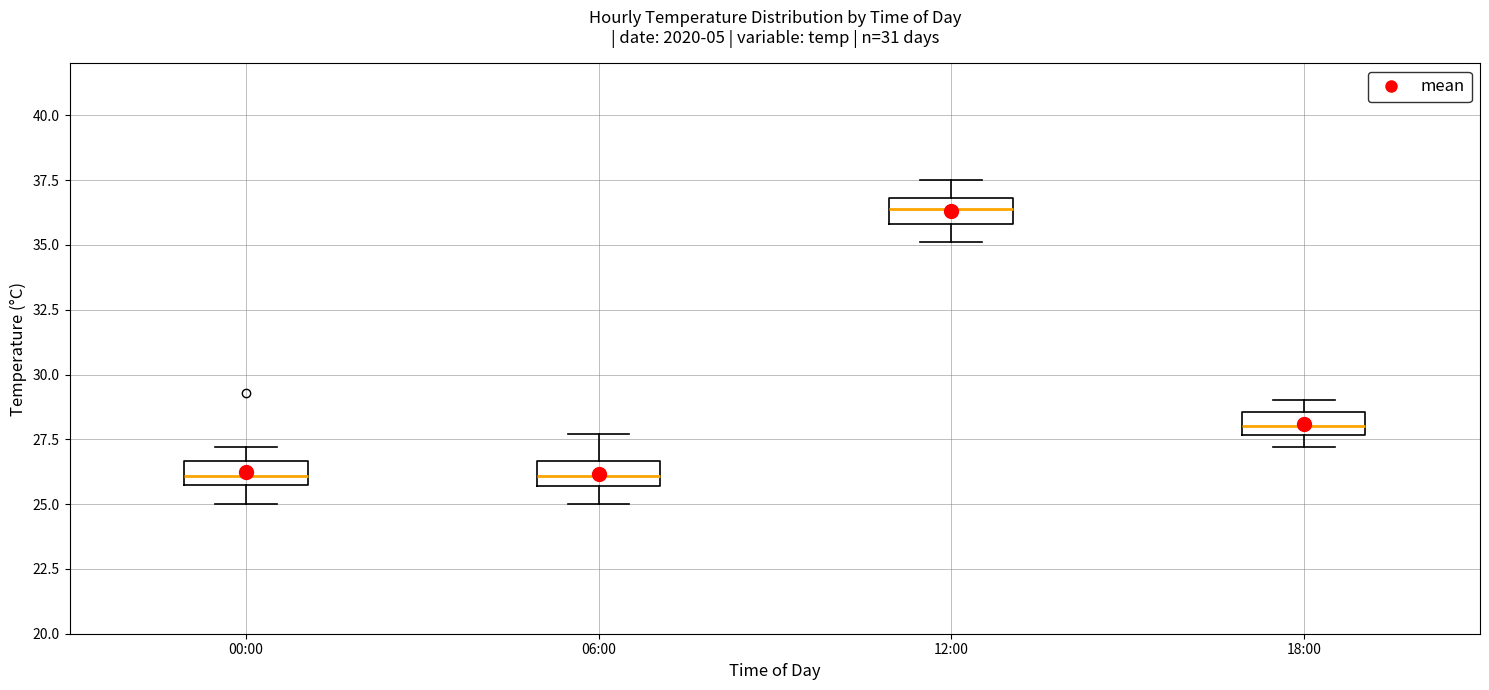

Reading left to right, read every box against the y-axis: the position of its median line, the range the box covers, and the ends of its whiskers. The values are not printed on the chart, so give them approximately, as read against the axis.

00:00: median 26.0 (inside the box), box 26.0 to 26.5, whiskers 25.0 to 27.0
06:00: median 26.0, box 25.5 to 26.5, whiskers 25.0 to 27.5
12:00: median 36.5, box 36.0 to 37.0, whiskers 35.0 to 37.5
18:00: median 28.0, box 27.5 to 28.5, whiskers 27.0 to 29.0